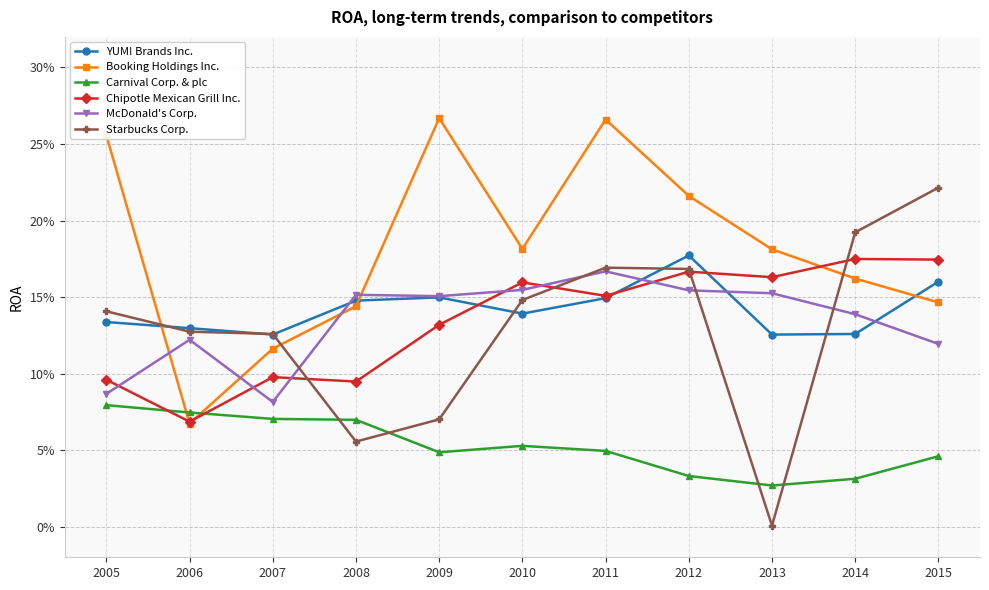

Where is the first local maximum for McDonald's Corp.?

2006